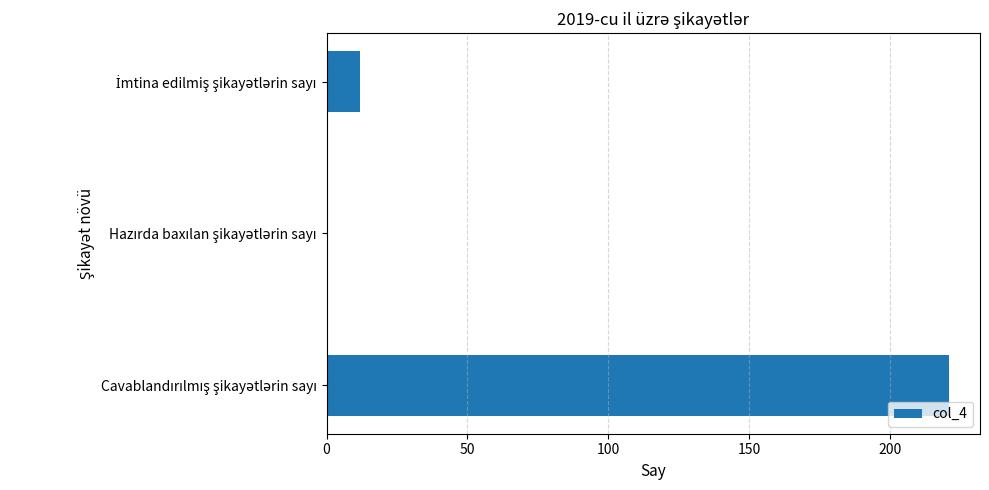

What is the greatest value displayed?

221